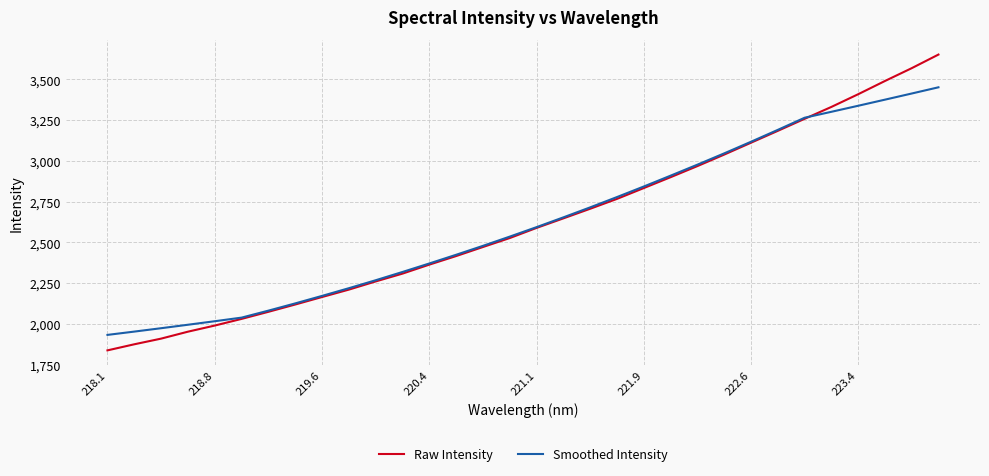

Is this an area chart (filled region under the line)?

No